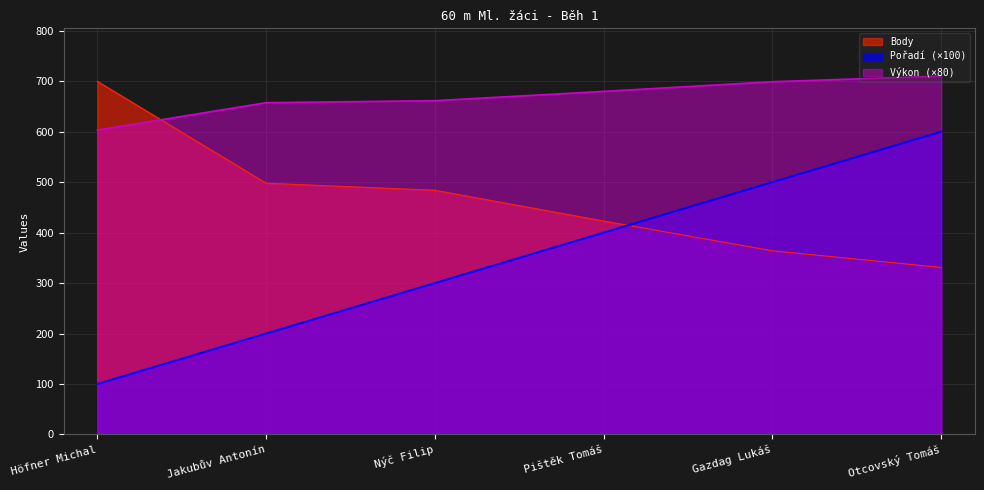

What is the difference between the Body values at Pištěk Tomáš and Otcovský Tomáš?

92.0